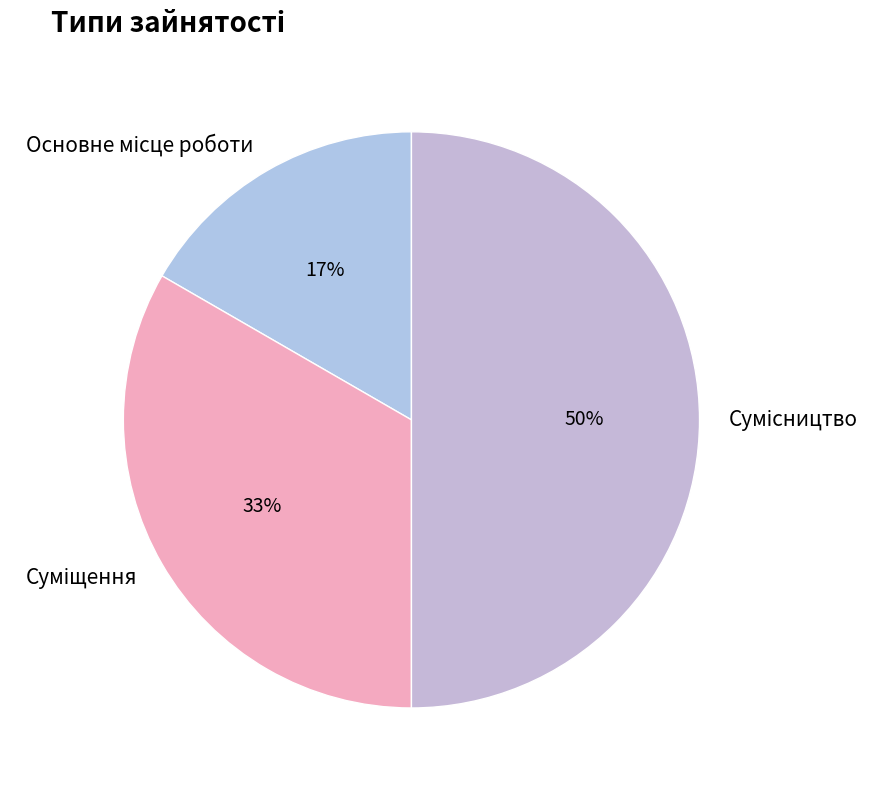

To the nearest percent, what is the difference between the largest and smallest slice percentages?

33%